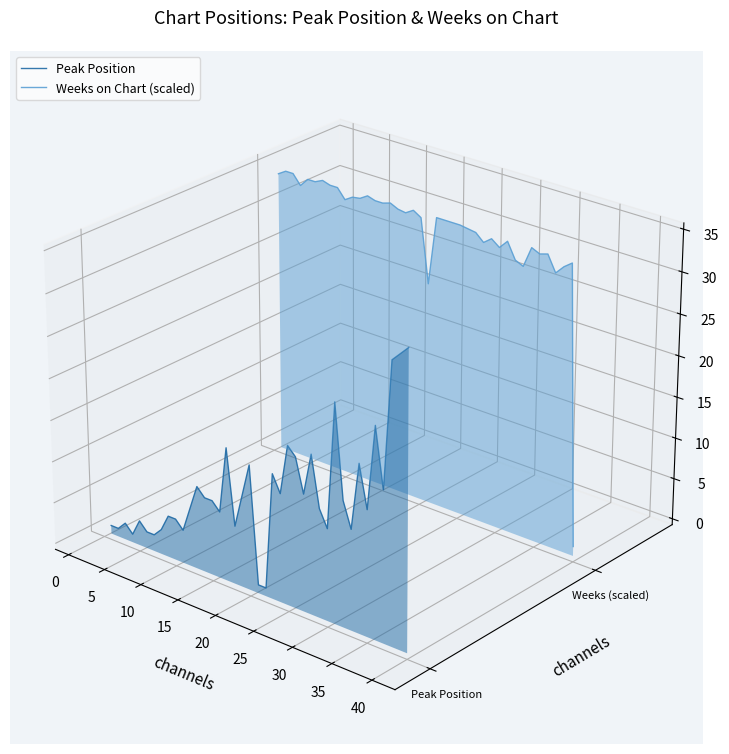

What is the minimum value for Peak Position?

-0.1